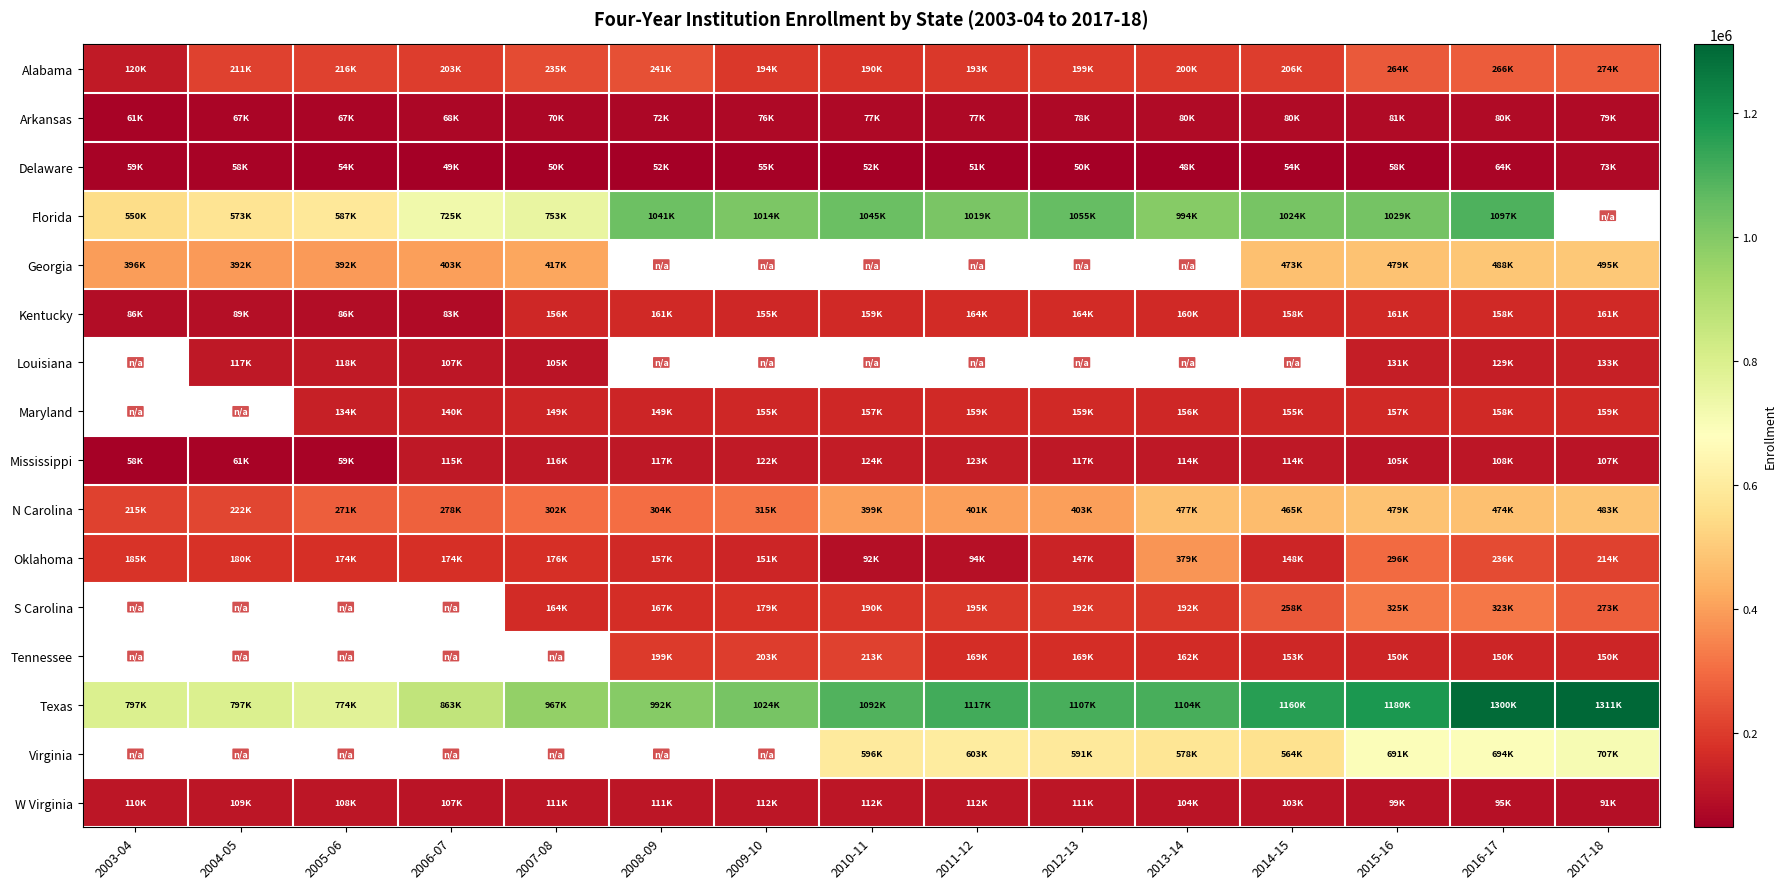

Which series has the largest range (max minus min)?

Florida